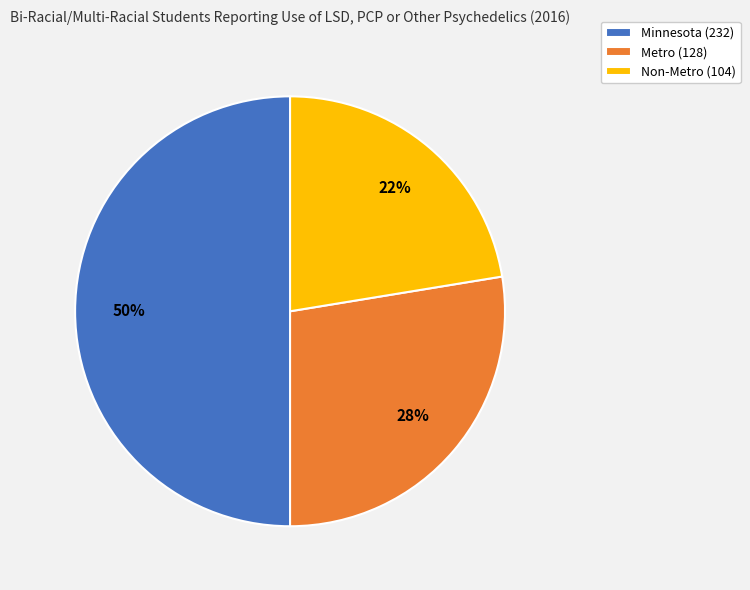

What percentage is the Non-Metro slice, to the nearest percent?

22%